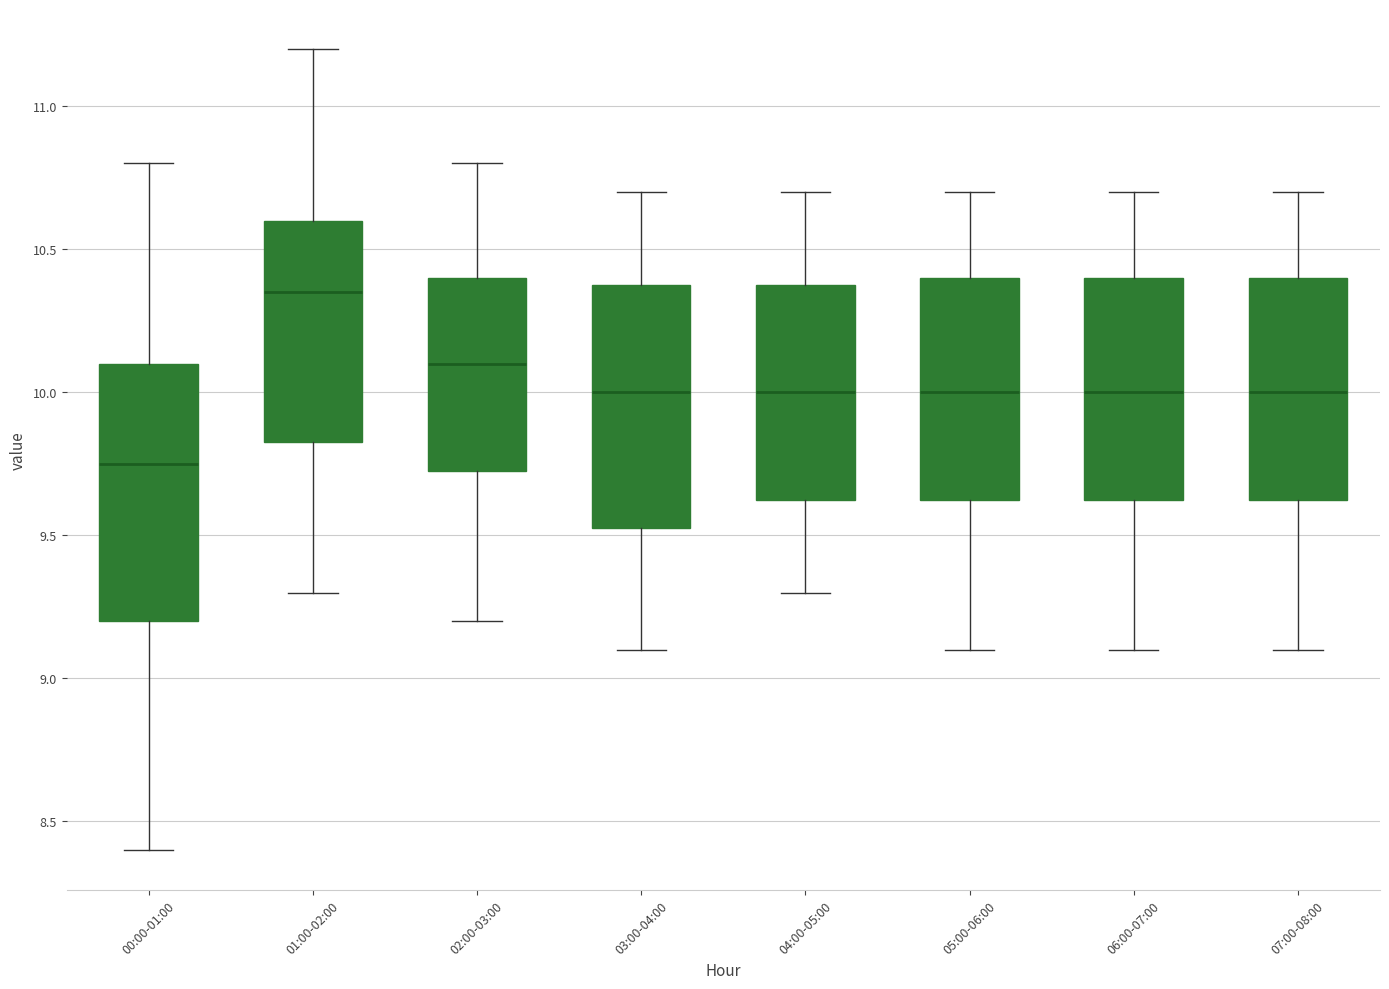

Reading left to right, transcribe this box plot: for each box, give where its median line is, the range the box spans, and where its two whiskers end, as read against the y-axis. The values are not printed on the chart, so give them approximately, as read against the axis.

00:00-01:00: median 9.75, box 9.20 to 10.10, whiskers 8.40 to 10.80
01:00-02:00: median 10.35, box 9.85 to 10.60, whiskers 9.30 to 11.20
02:00-03:00: median 10.10, box 9.75 to 10.40, whiskers 9.20 to 10.80
03:00-04:00: median 10.00, box 9.55 to 10.40, whiskers 9.10 to 10.70
04:00-05:00: median 10.00, box 9.65 to 10.40, whiskers 9.30 to 10.70
05:00-06:00: median 10.00, box 9.65 to 10.40, whiskers 9.10 to 10.70
06:00-07:00: median 10.00, box 9.65 to 10.40, whiskers 9.10 to 10.70
07:00-08:00: median 10.00, box 9.65 to 10.40, whiskers 9.10 to 10.70